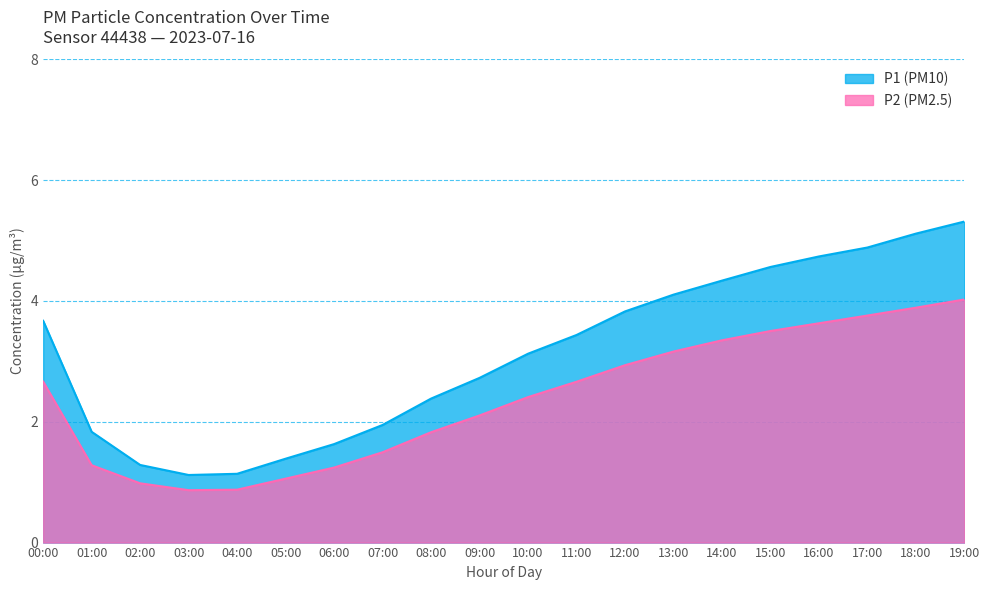

List the labels in order of P1 value, largest first.

19:00, 18:00, 17:00, 16:00, 15:00, 14:00, 13:00, 12:00, 00:00, 11:00, 10:00, 09:00, 08:00, 07:00, 01:00, 06:00, 05:00, 02:00, 04:00, 03:00